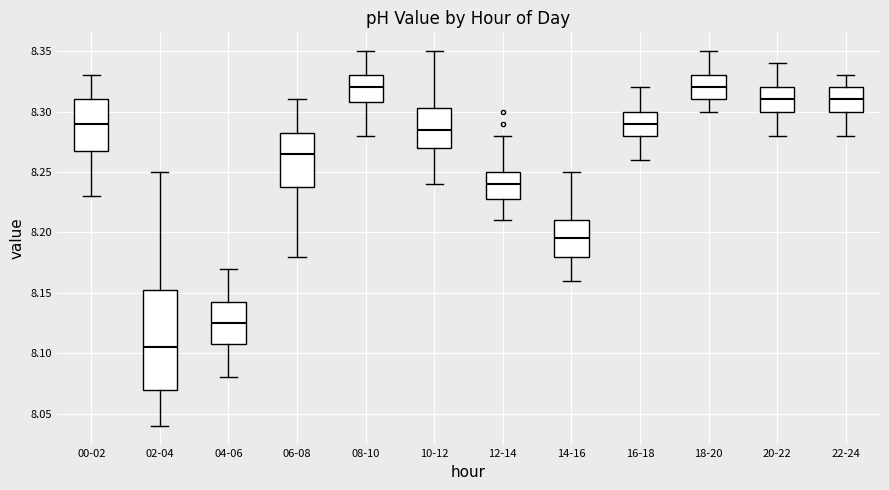

Which box has the lowest median line?

02-04